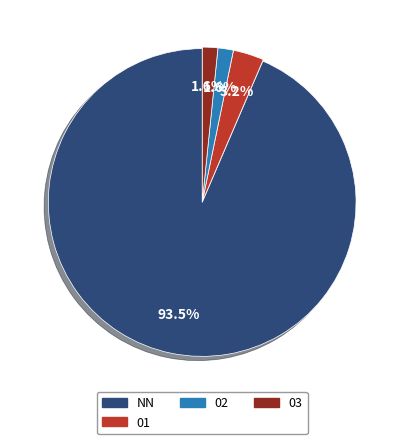

What percentage do 02 and 03 together represent?

3.2%